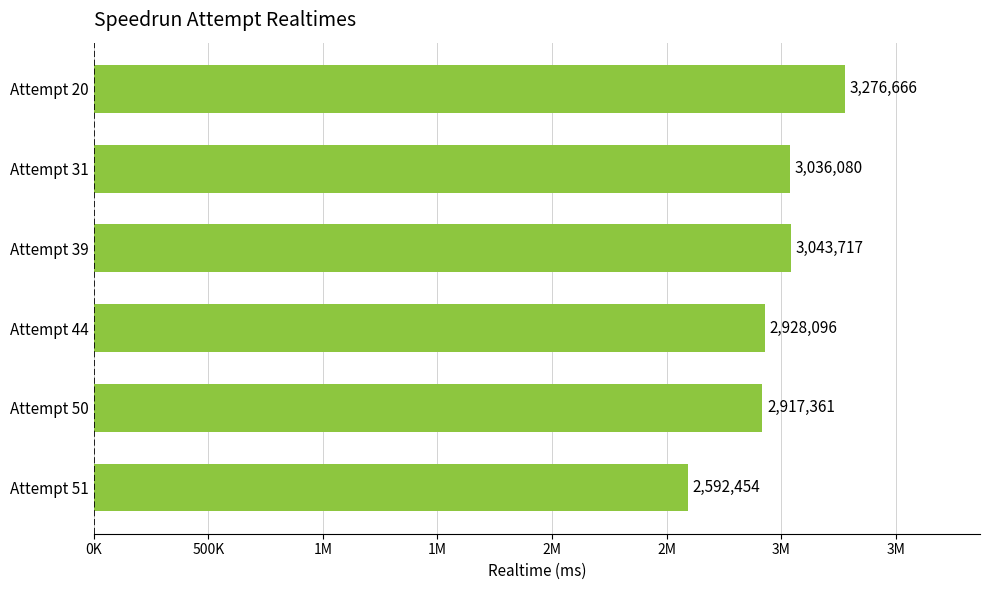

What is the sum of all values?

17794374